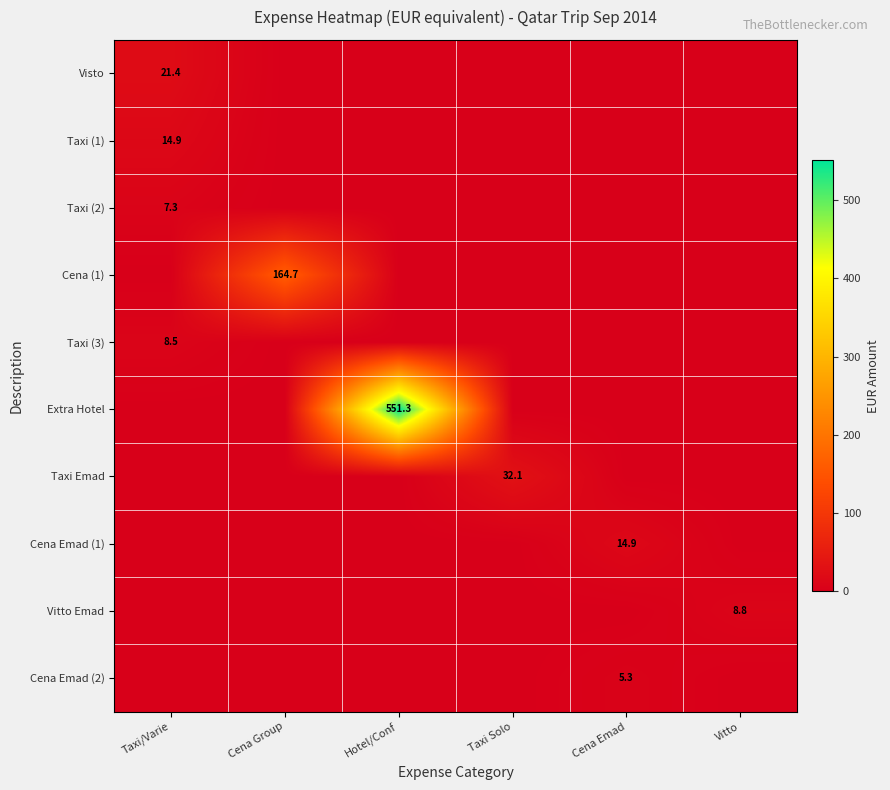

How many data points does each series have?

6